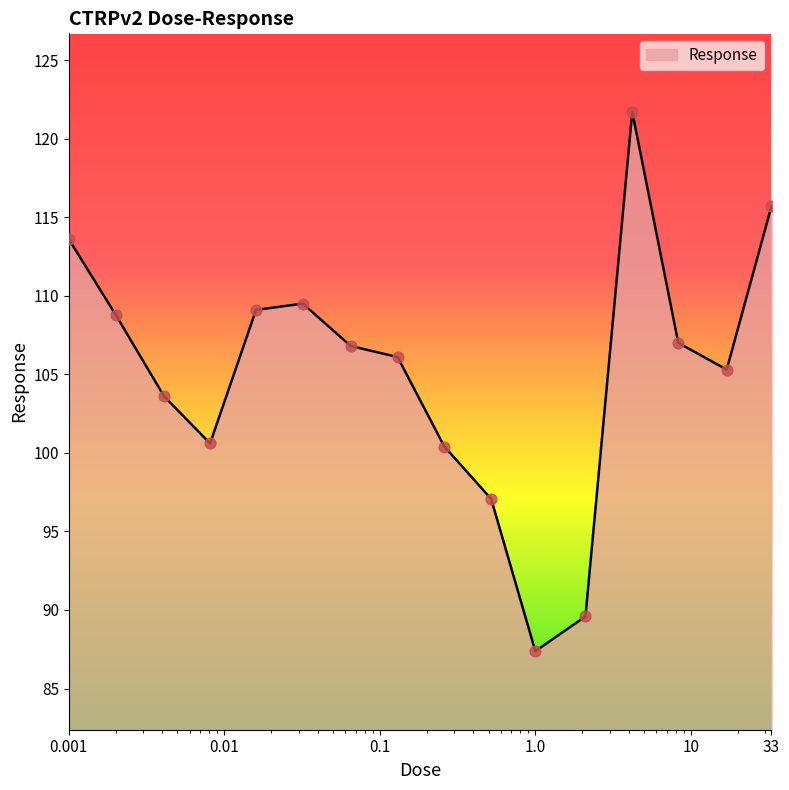

What is the difference between the maximum and minimum values?

34.3